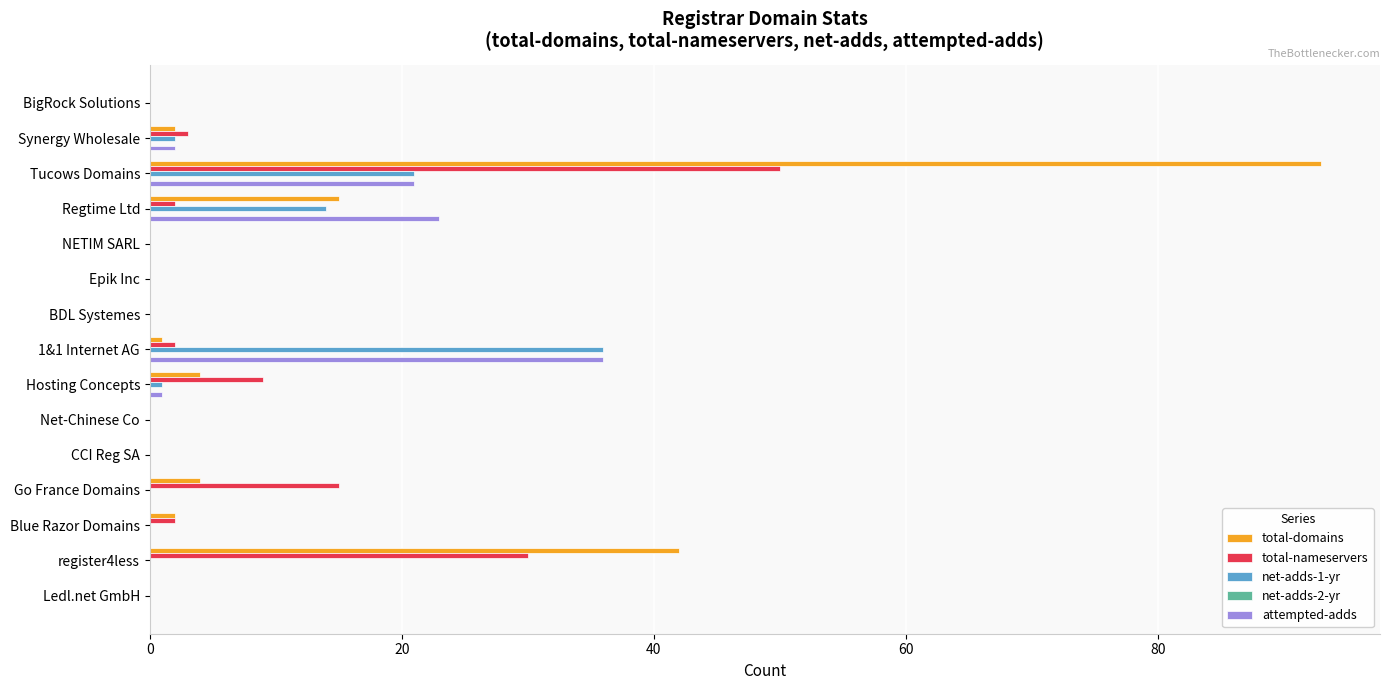

Which series has the largest total across all categories?

total-domains